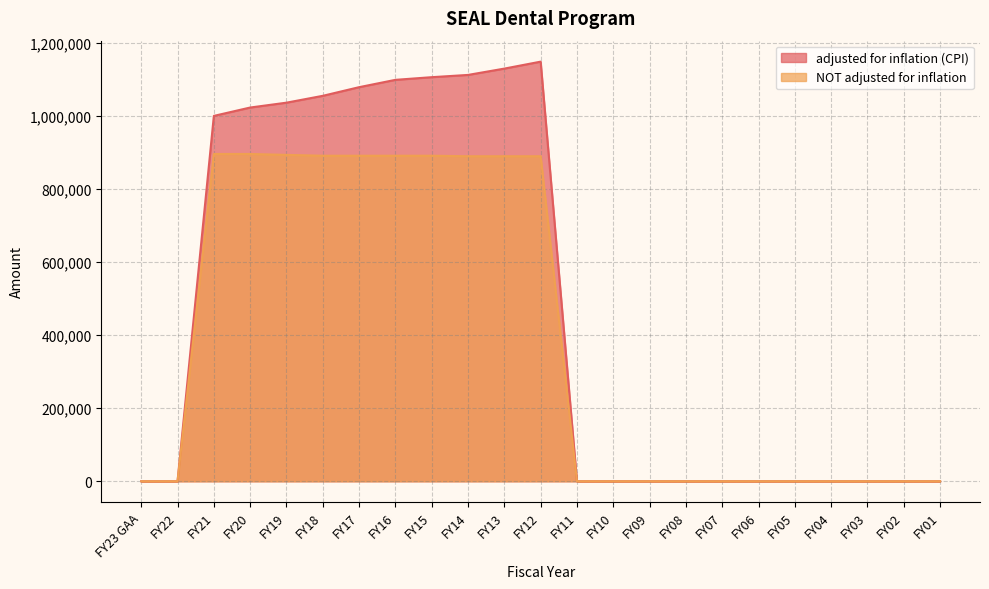

What is the average value of the adjusted for inflation (CPI) series?

469172